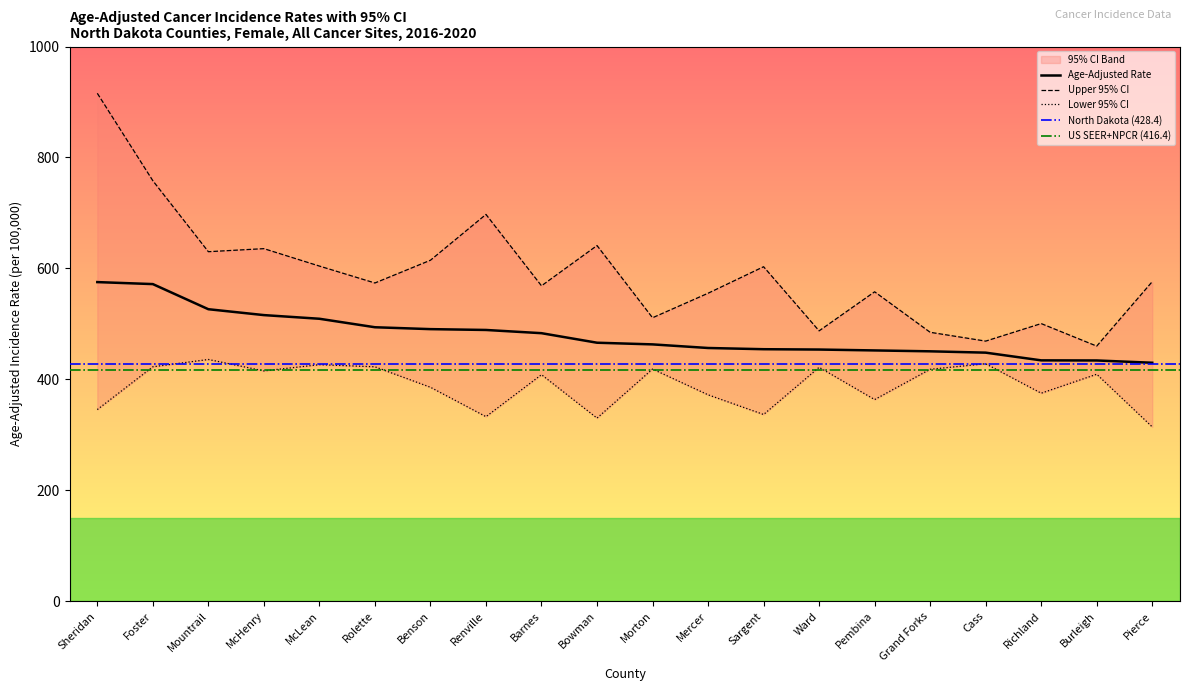

Which series changed the most between Bowman and Pembina?

Upper 95% CI